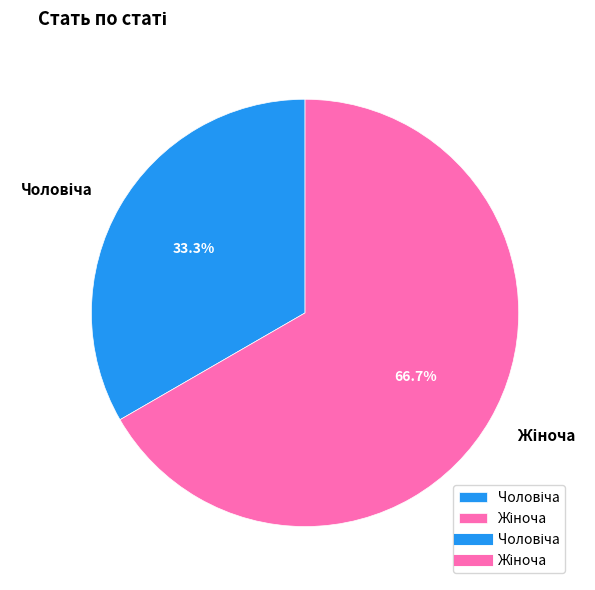

Is there a majority slice in this chart?

Yes